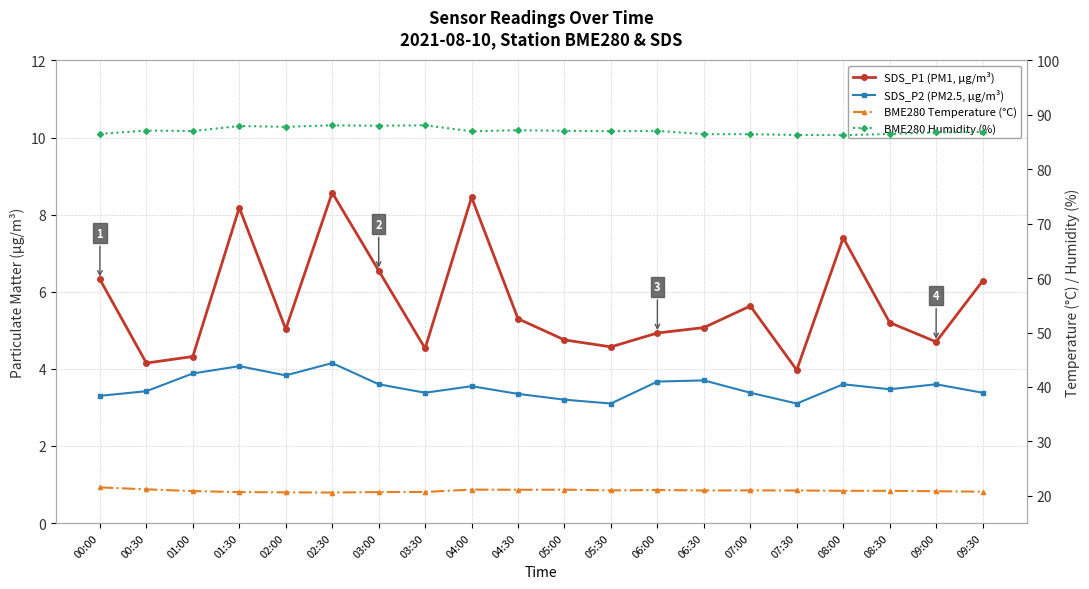

What is the greatest value displayed?

88.1